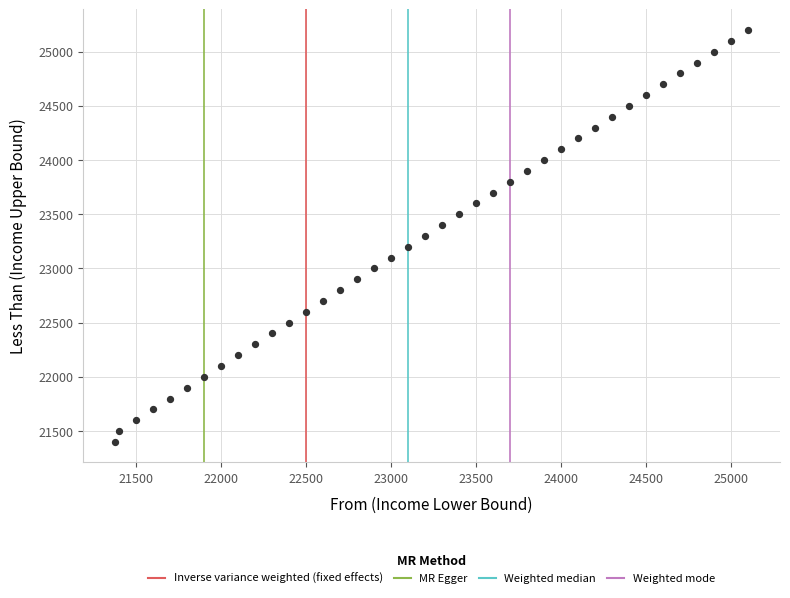

Count the number of points in this scatter plot.

39